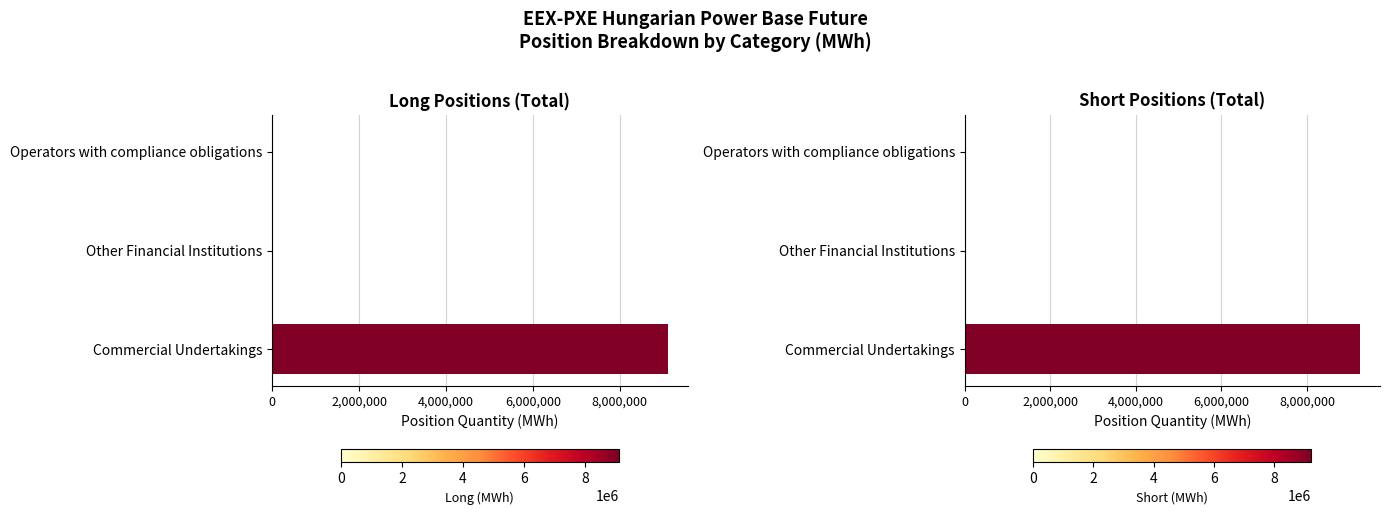

How many values in the Short series exceed 0?

1